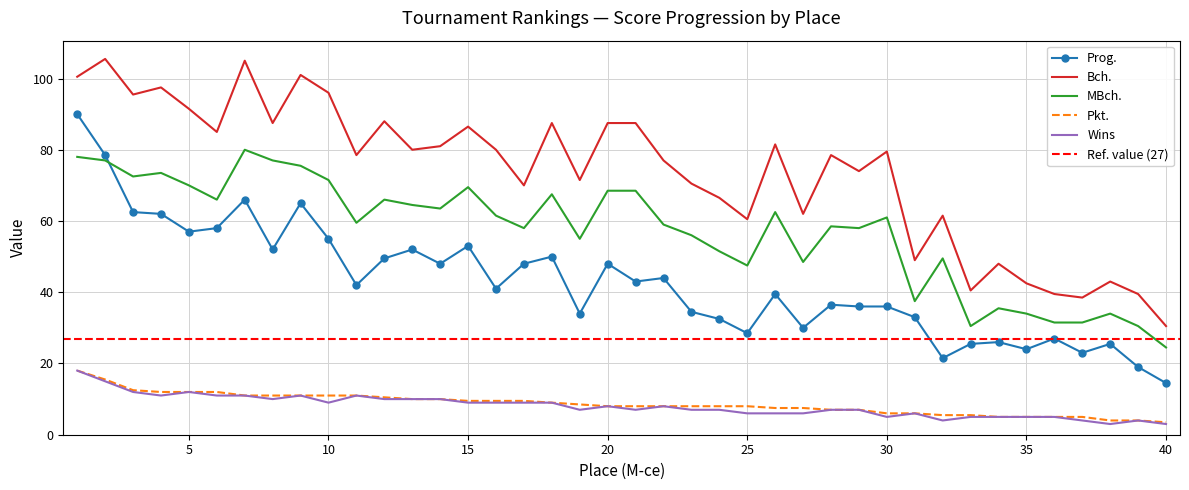

Where is Bch. nearest to the value 68?

24